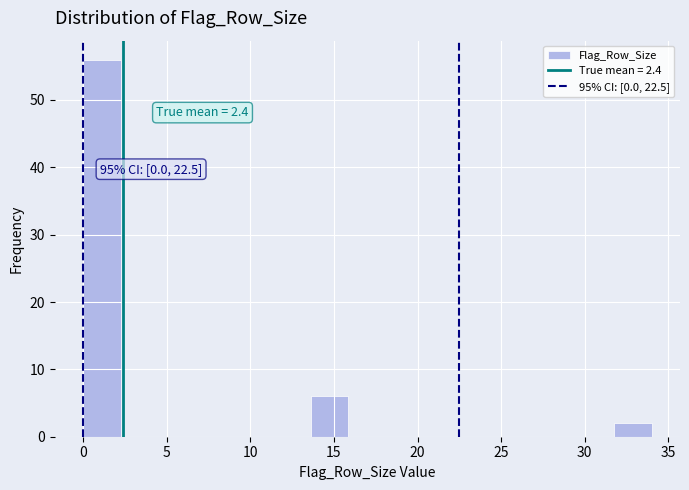

Which range on the x-axis has the tallest bar?

0.0 to 2.5